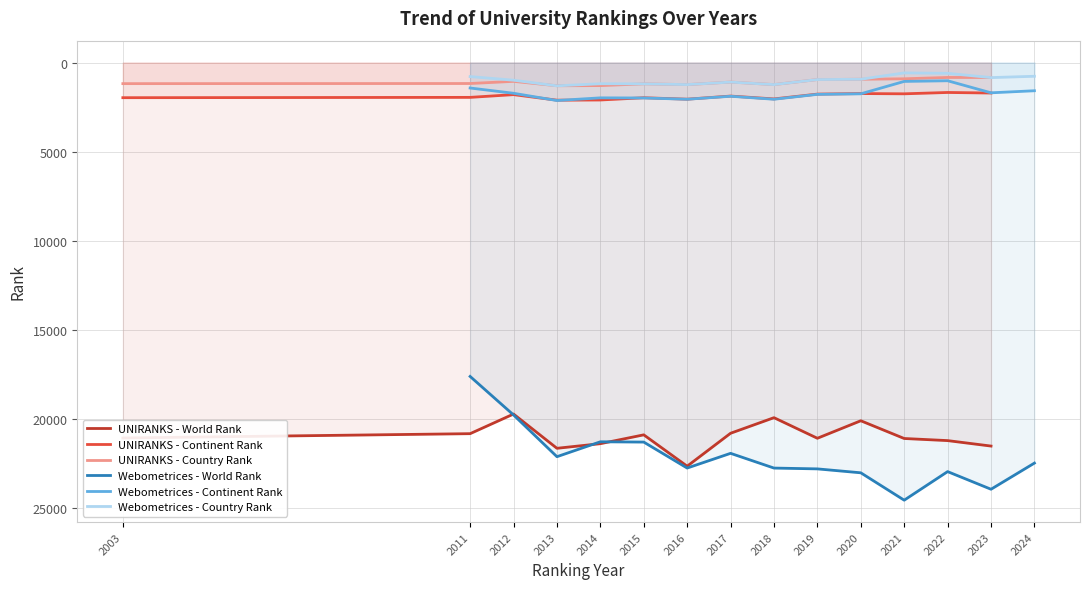

What is the difference between the maximum and minimum values in the Webometrices - Continent Rank series?

1110